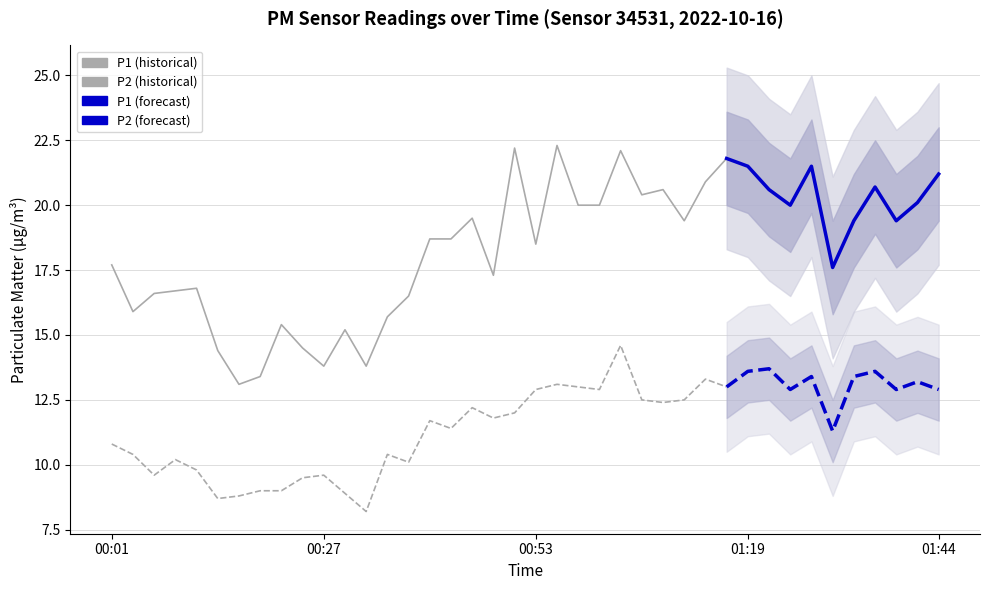

What is the label of the 28th point from the right?

00:32